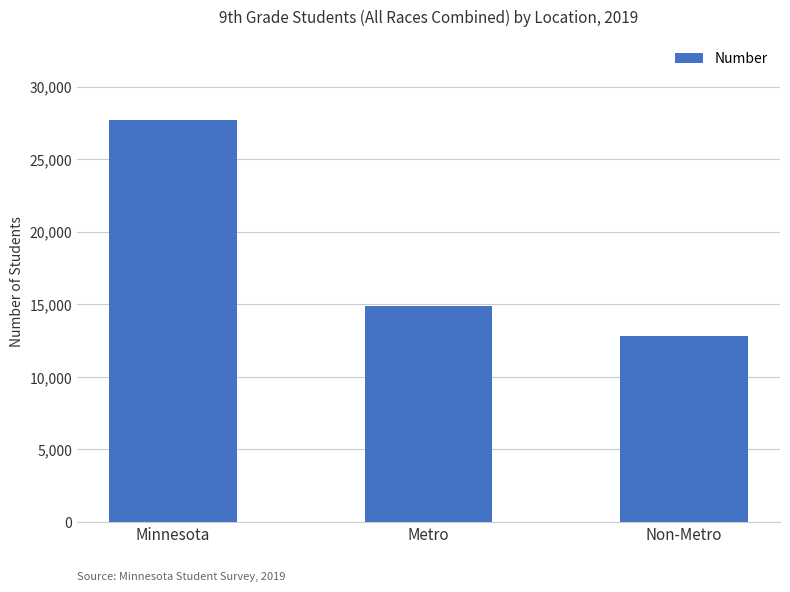

What is the sum of all values?

55414